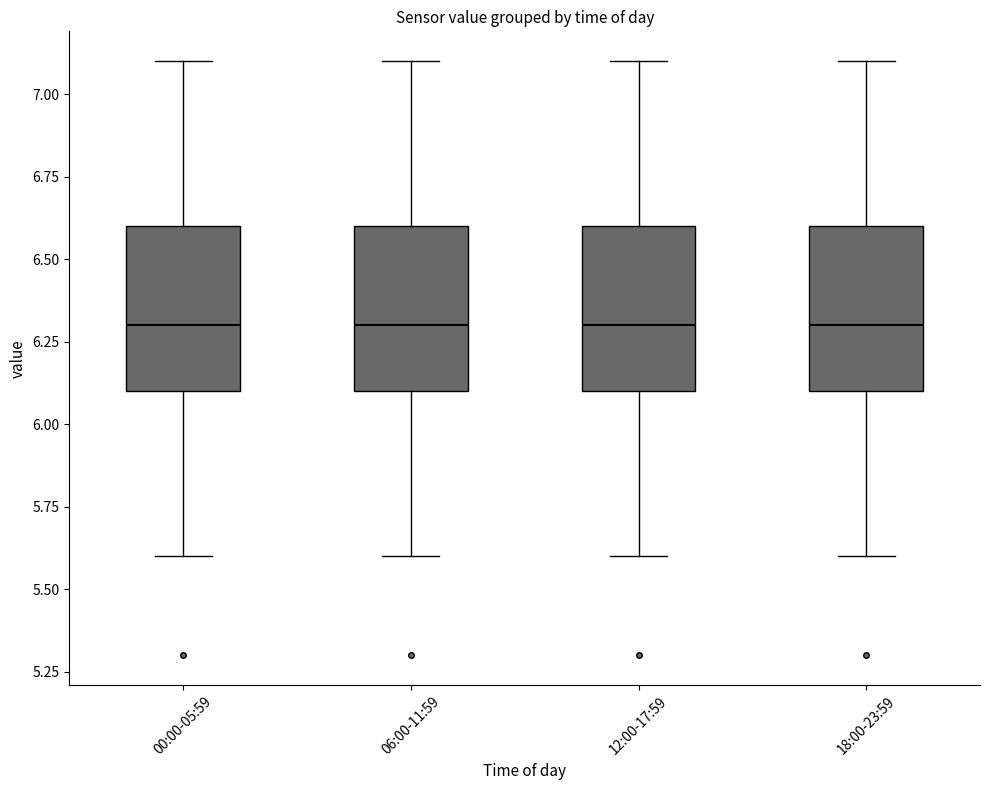

Reading left to right, read every box against the y-axis: the position of its median line, the range the box covers, and the ends of its whiskers. The values are not printed on the chart, so give them approximately, as read against the axis.

00:00-05:59: median 6.3, box 6.1 to 6.6, whiskers 5.6 to 7.1
06:00-11:59: median 6.3, box 6.1 to 6.6, whiskers 5.6 to 7.1
12:00-17:59: median 6.3, box 6.1 to 6.6, whiskers 5.6 to 7.1
18:00-23:59: median 6.3, box 6.1 to 6.6, whiskers 5.6 to 7.1